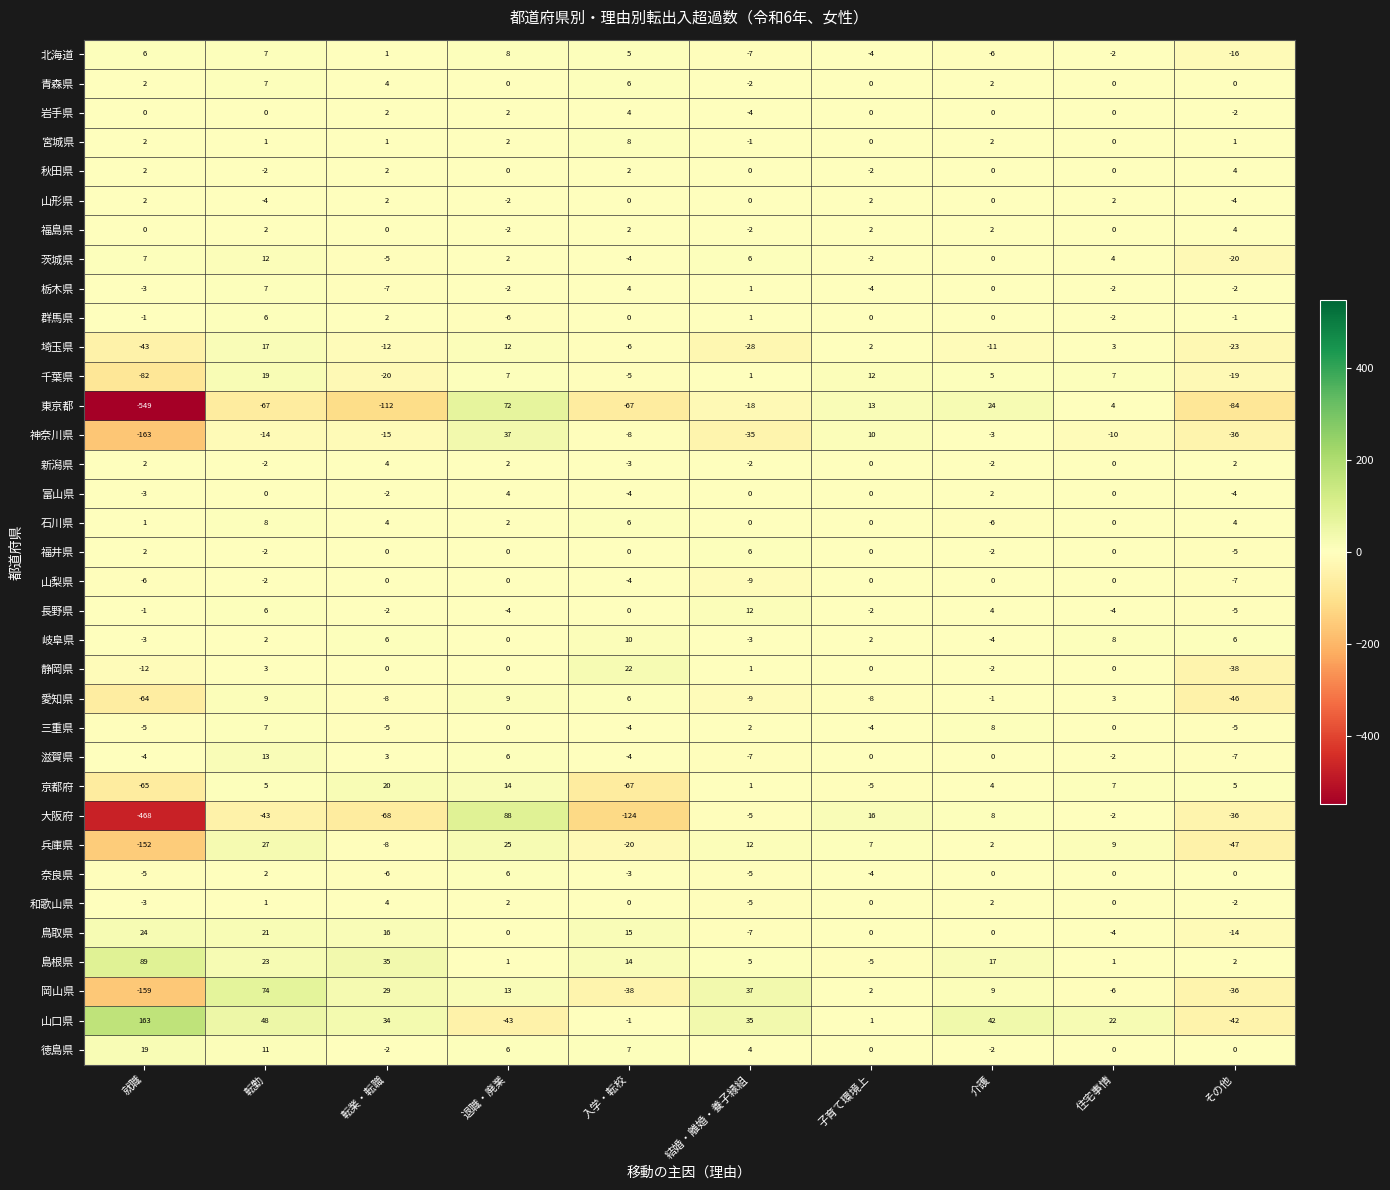

What is the minimum value for 奈良県?

-6